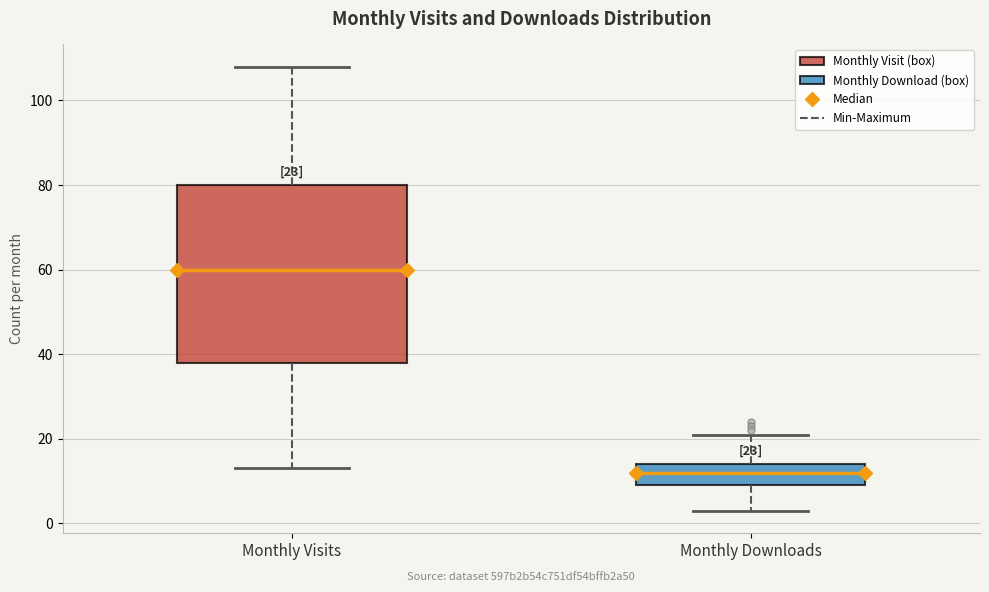

Which box's median line is the highest?

Monthly Visits